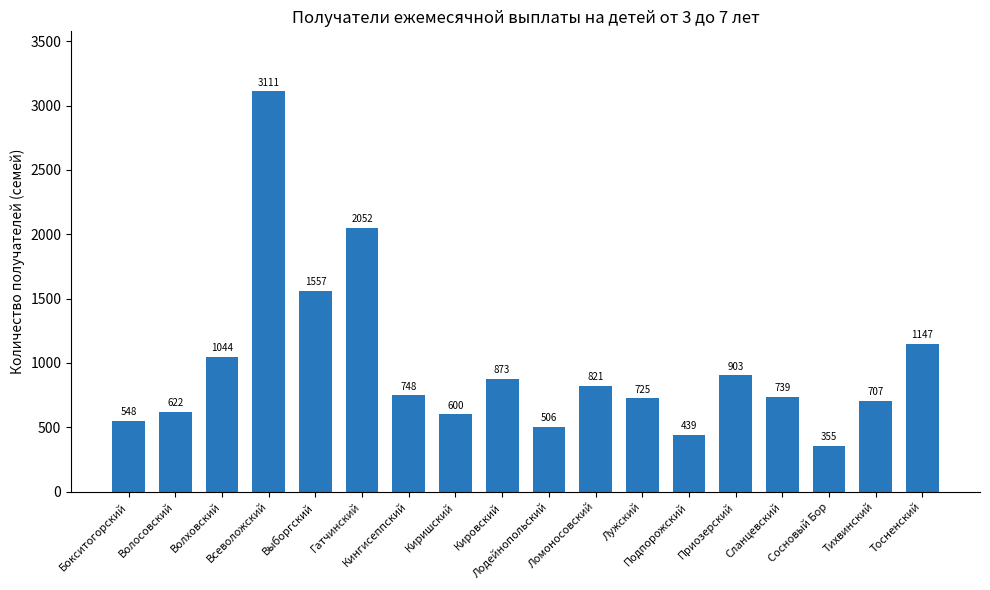

What is the smallest value displayed?

355